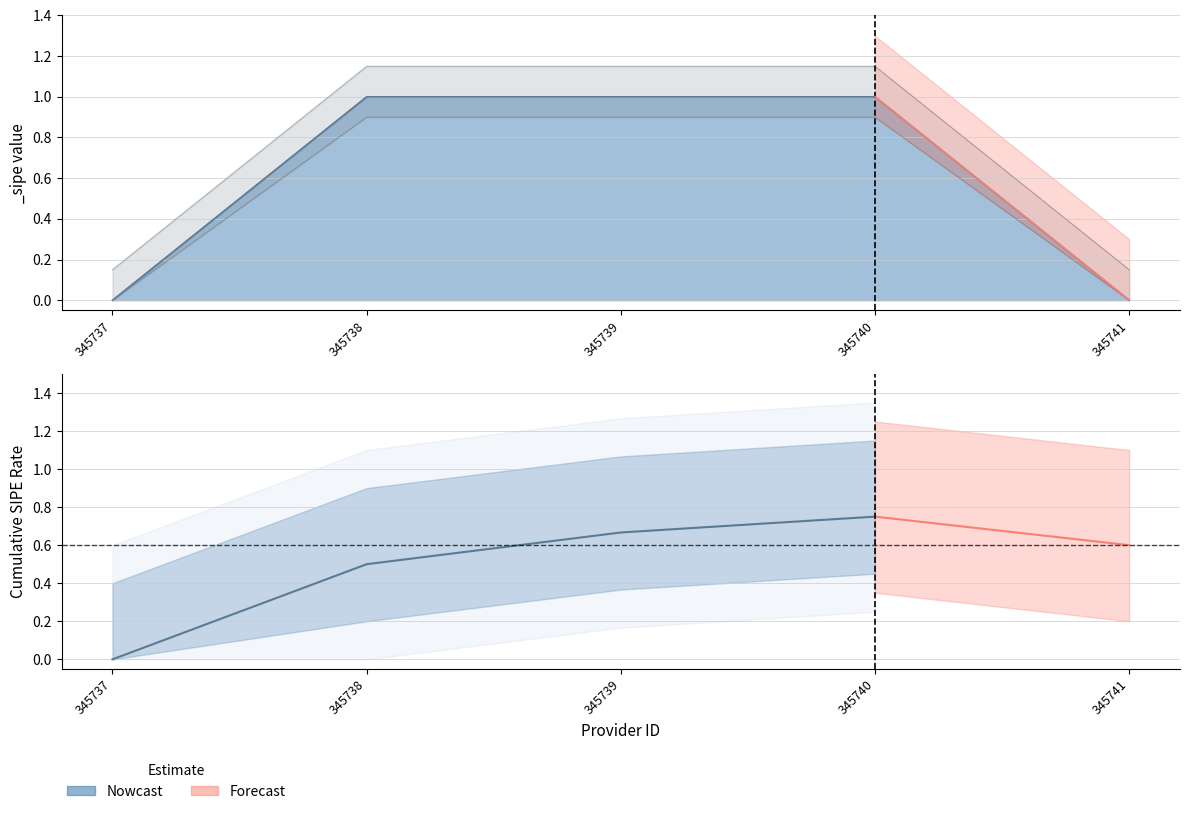

List the labels in order of value, largest first.

345738, 345739, 345740, 345737, 345741